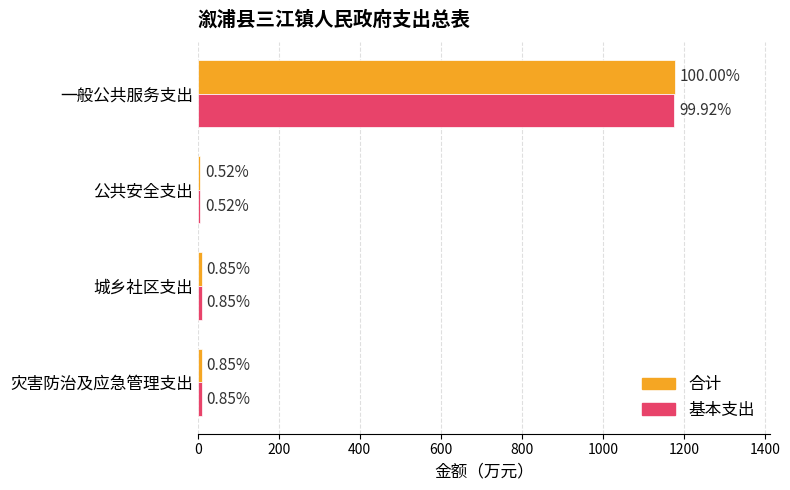

What are all the series names shown in the legend?

合计, 基本支出